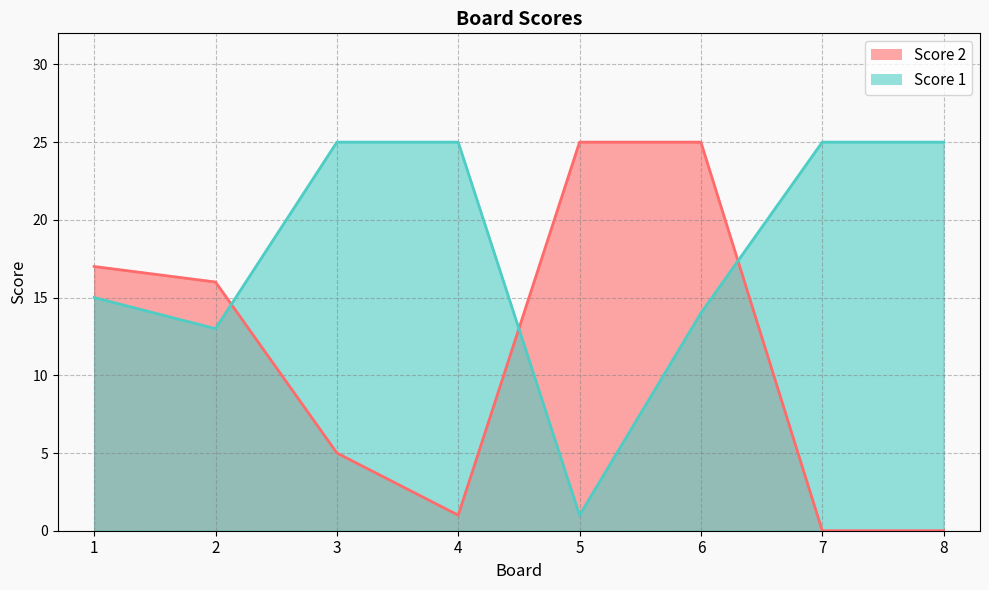

Is it true that Score 1 equals 25 at 7?

True